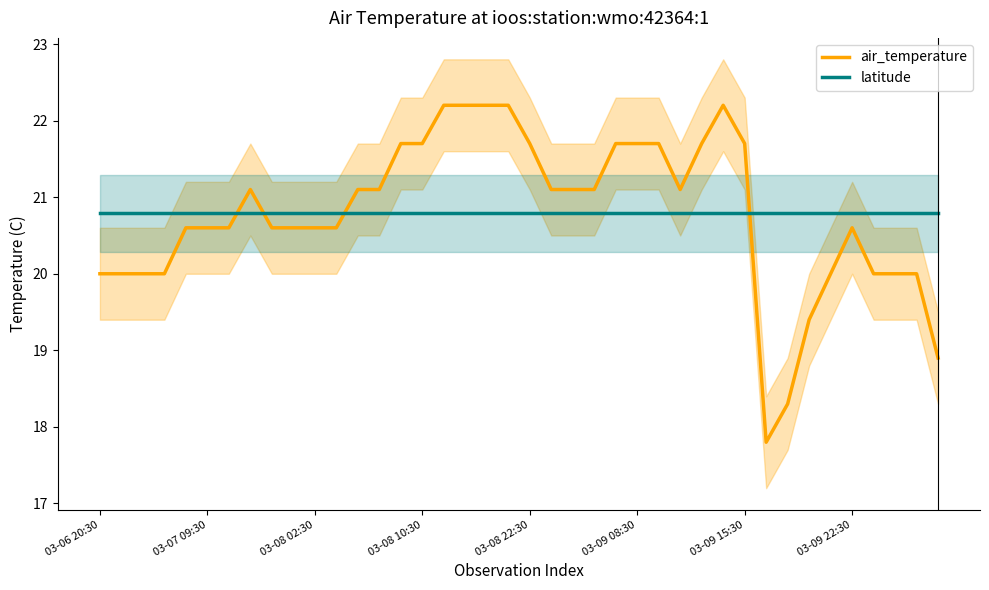

What is the lowest value of the air_temperature series?

17.8